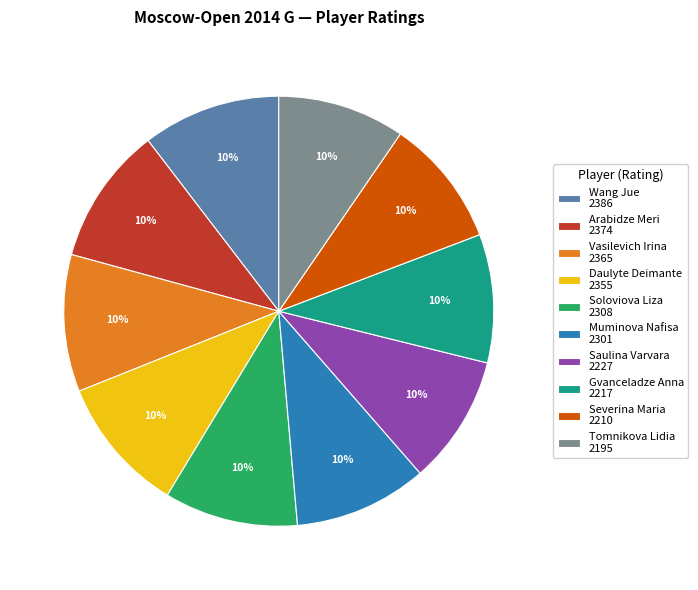

True or false: Severina Maria 2210 accounts for 1% of the total.

False